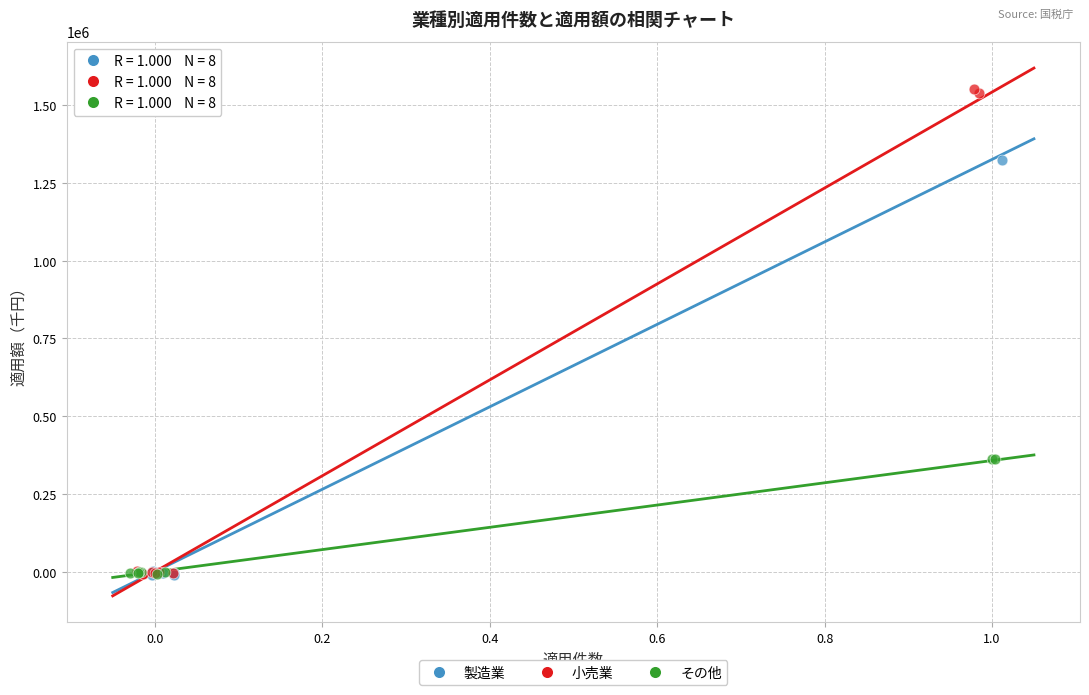

What are all the series names shown in the legend?

製造業, 小売業, その他